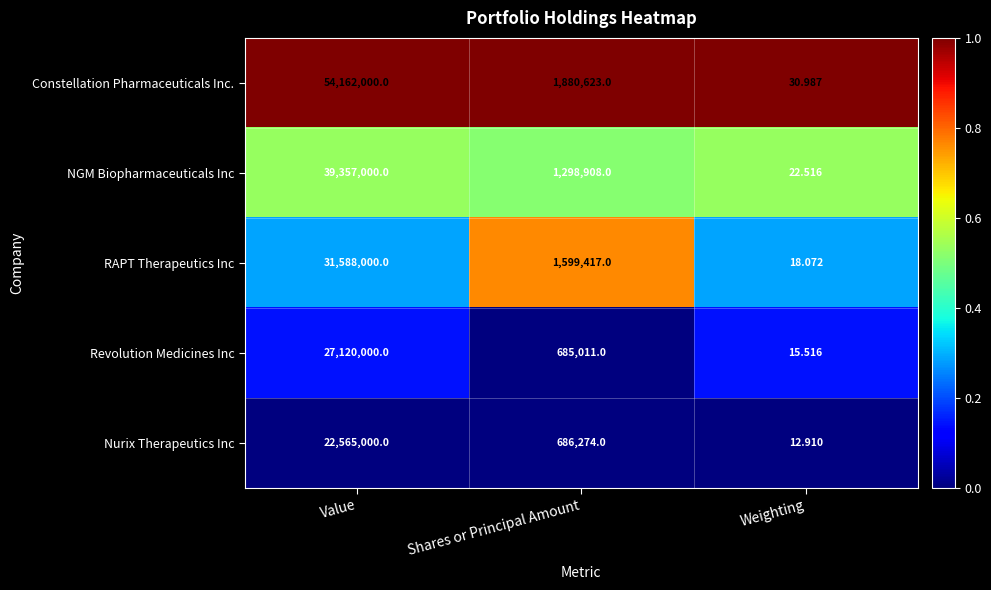

Rank the series at Value from lowest to highest value.

Nurix Therapeutics Inc, Revolution Medicines Inc, RAPT Therapeutics Inc, NGM Biopharmaceuticals Inc, Constellation Pharmaceuticals Inc.